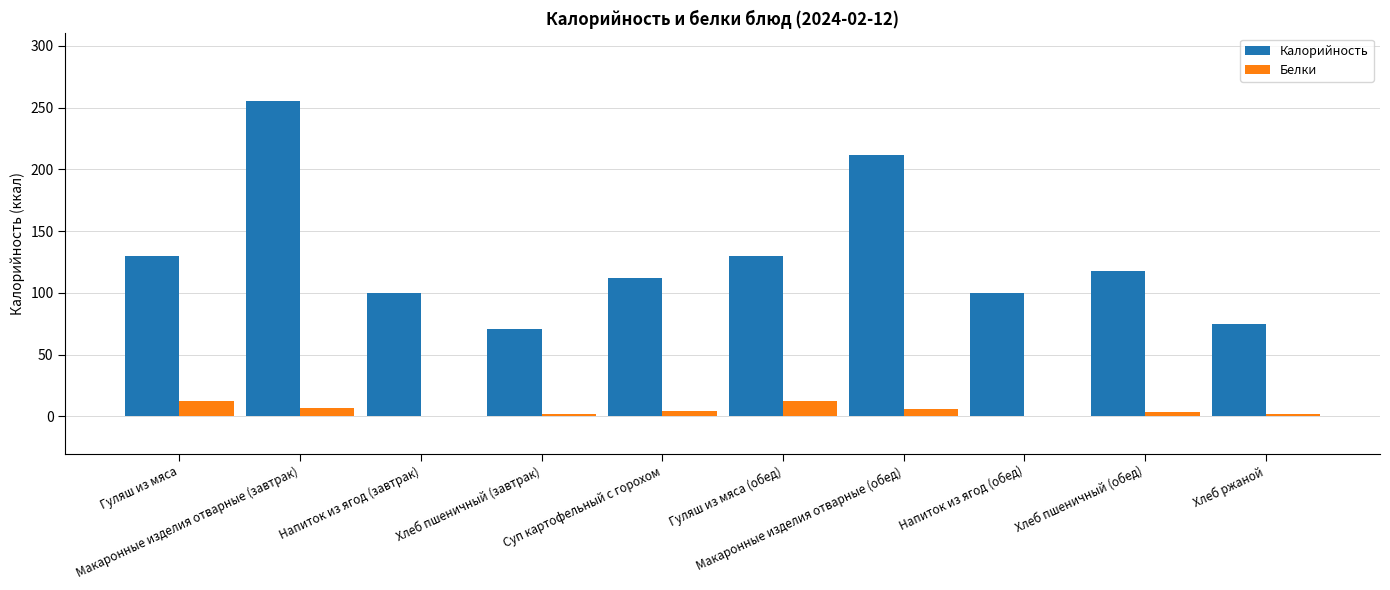

Are the bars grouped side by side (vs. stacked)?

Yes